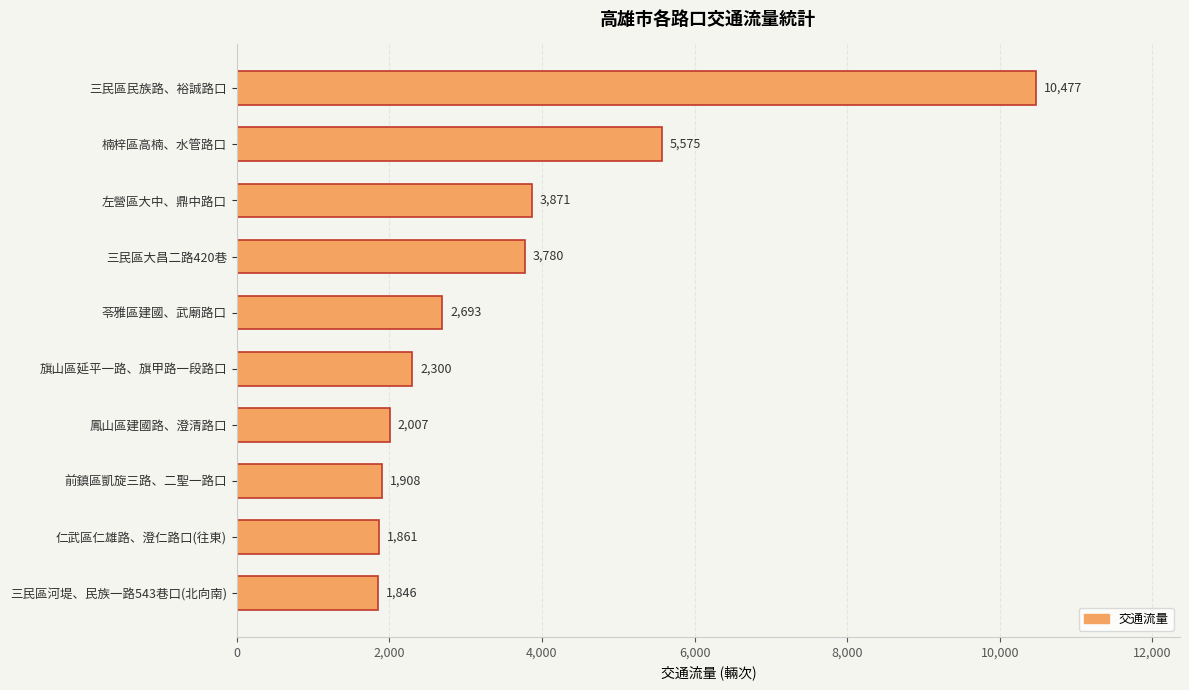

What is the average value?

3632